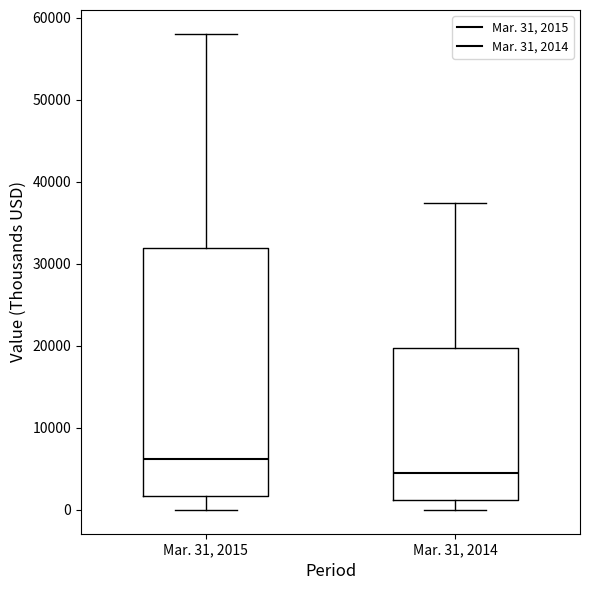

Reading left to right, transcribe this box plot: for each box, give where its median line is, the range the box spans, and where its two whiskers end, as read against the y-axis. The values are not printed on the chart, so give them approximately, as read against the axis.

Mar. 31, 2015: median 6000, box 2000 to 32000, whiskers 0 to 58000
Mar. 31, 2014: median 5000, box 1000 to 20000, whiskers 0 to 37000